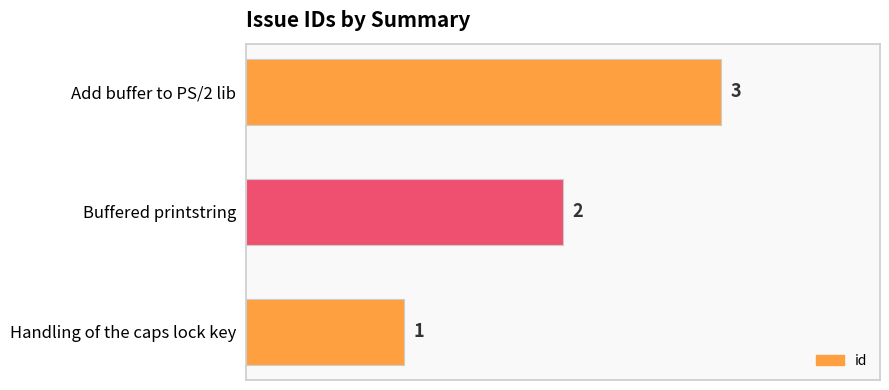

How many data points does each series have?

3